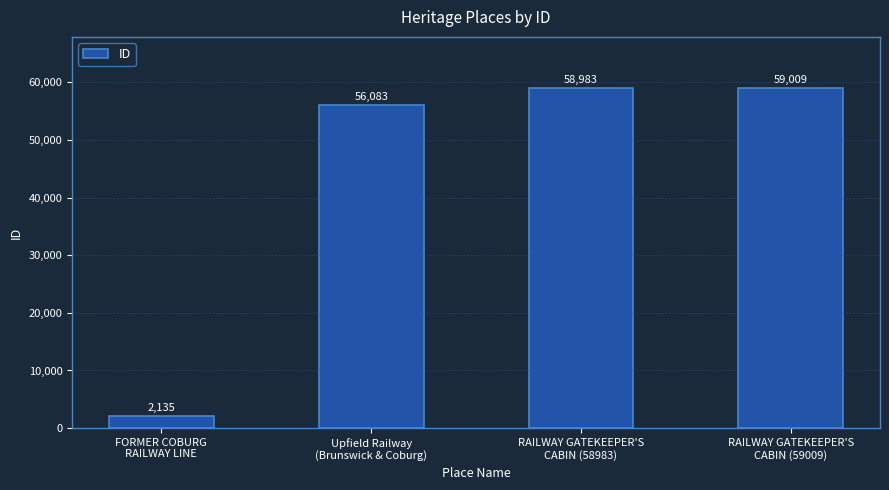

What is the sum of all values?

176210